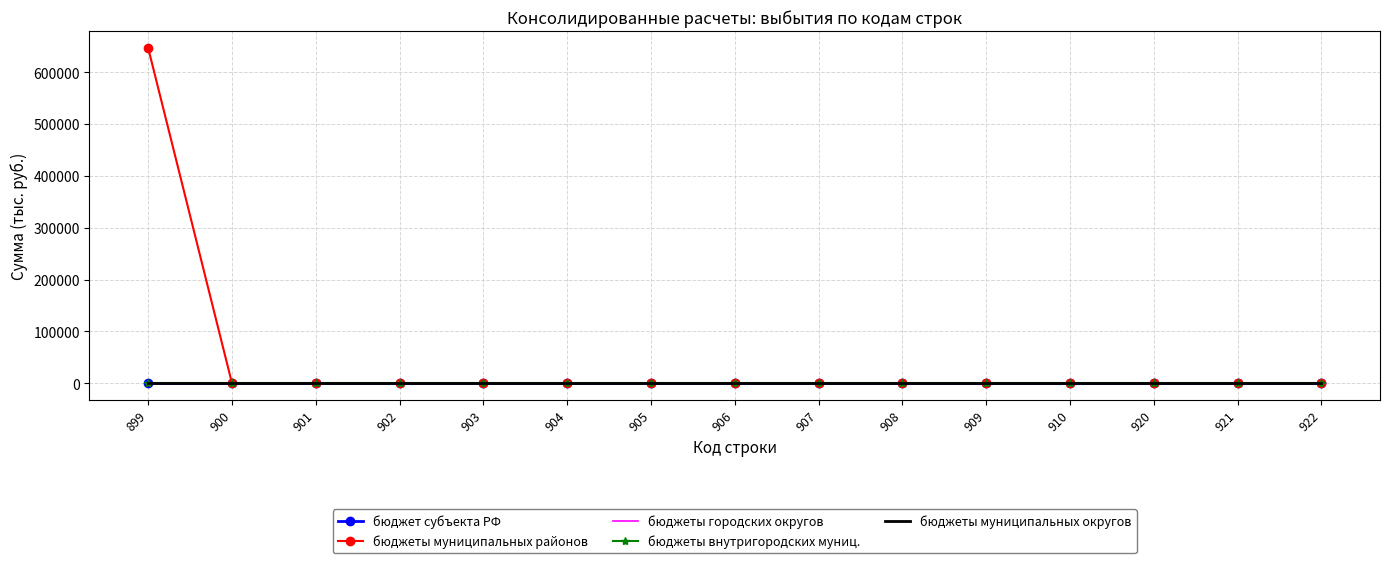

What are all the series names shown in the legend?

бюджет субъекта РФ, бюджеты муниципальных районов, бюджеты городских округов, бюджеты внутригородских муниц., бюджеты муниципальных округов